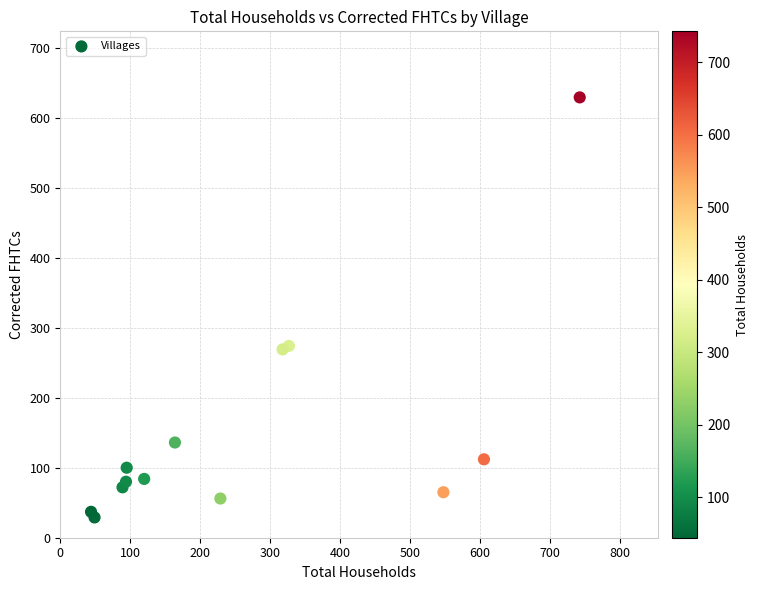

What is the range of X values (max minus min)?

699